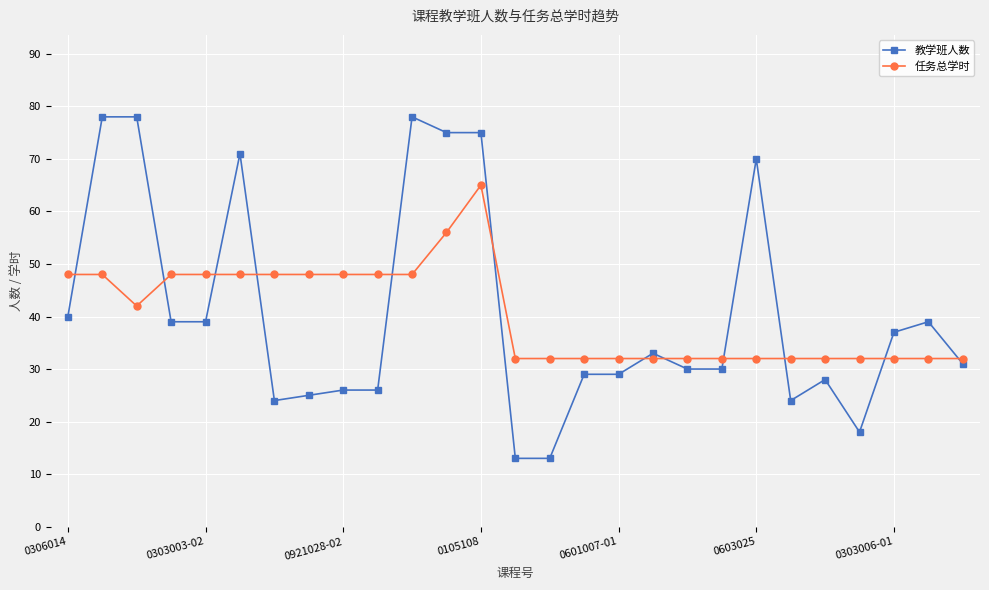

What is the smallest value displayed?

13